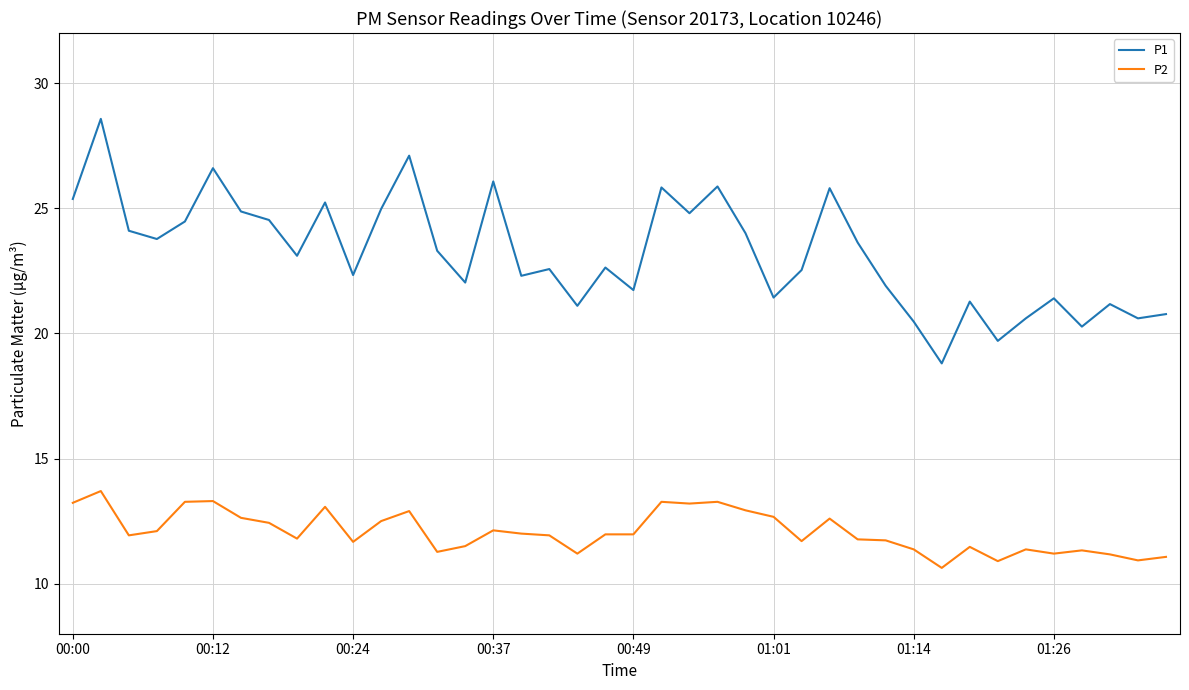

Which series has the largest range (max minus min)?

P1